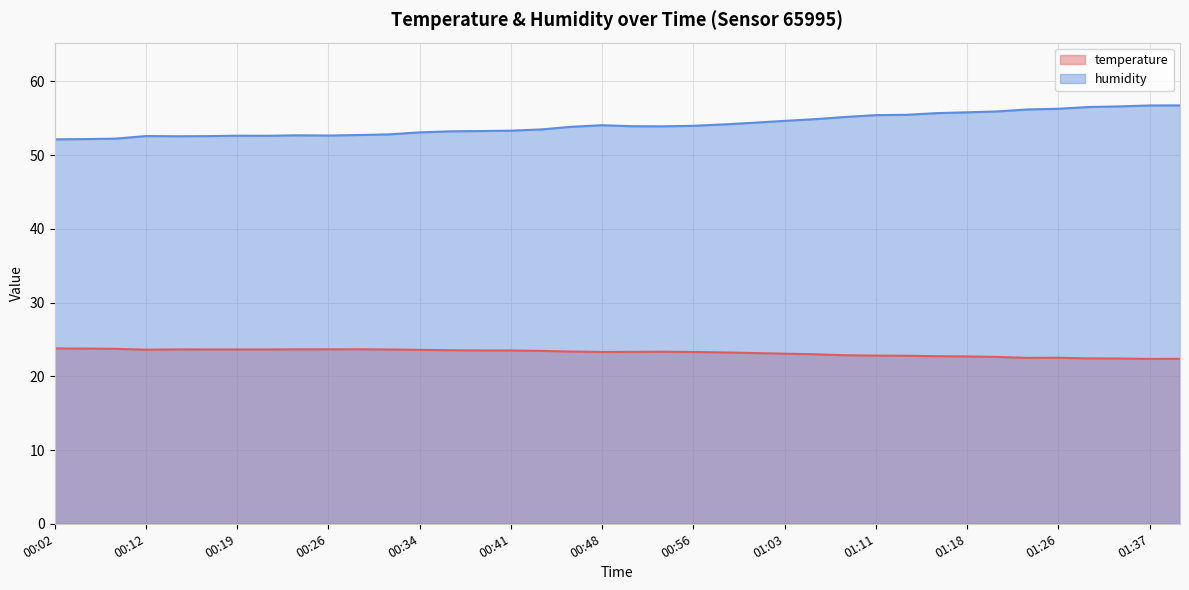

What is the smallest value displayed?

22.4